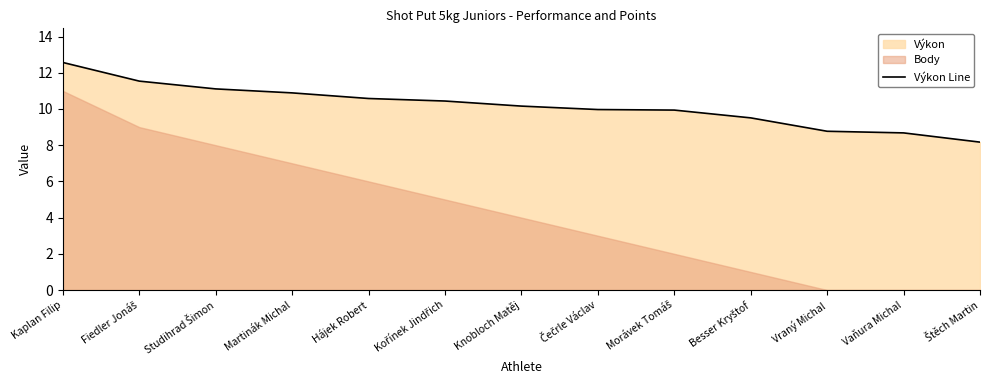

Reading left to right, what are all the values shown in this chart?

12.6	11.5	11.1	10.9	10.6	10.4	10.2	10.0	9.9	9.5	8.8	8.7	8.2